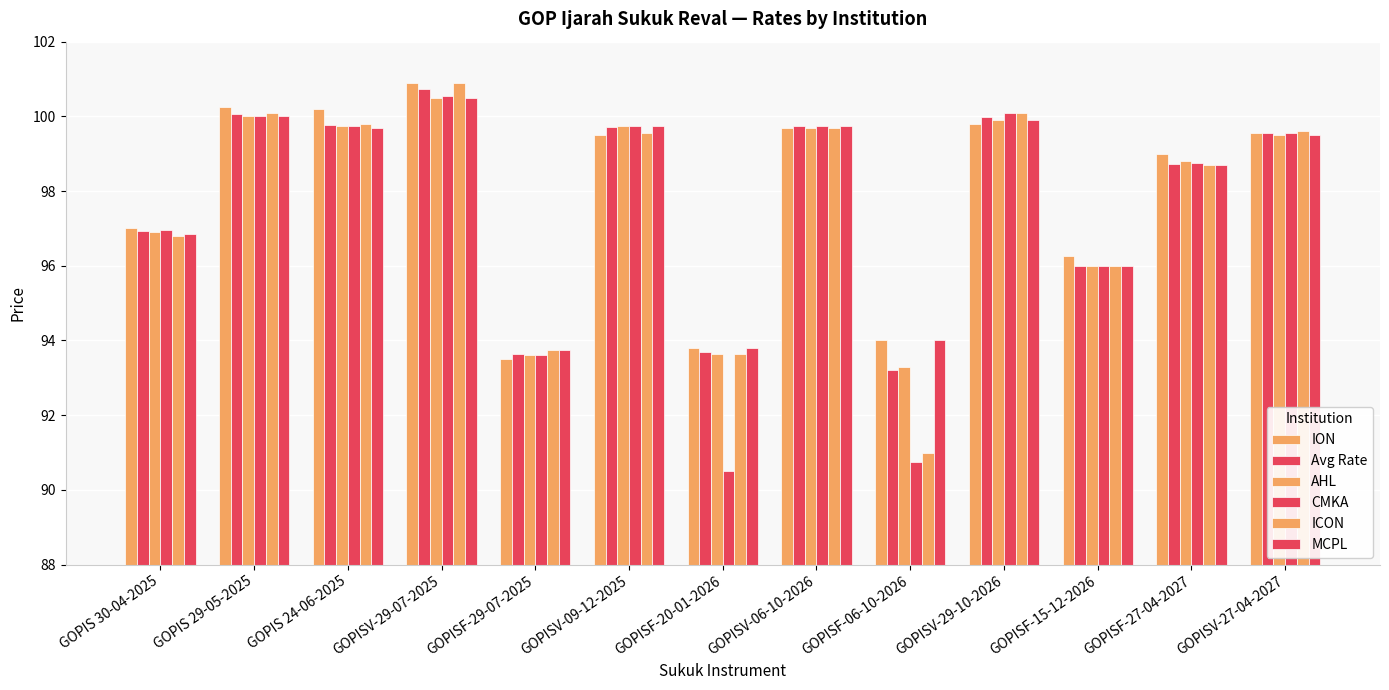

Reading right to left, what are all the values shown in this chart?

ION: GOPISV-27-04-2027=99.5	GOPISF-27-04-2027=99.0	GOPISF-15-12-2026=96.2	GOPISV-29-10-2026=99.8	GOPISF-06-10-2026=94.0	GOPISV-06-10-2026=99.7	GOPISF-20-01-2026=93.8	GOPISV-09-12-2025=99.5	GOPISF-29-07-2025=93.5	GOPISV-29-07-2025=100.9	GOPIS 24-06-2025=100.2	GOPIS 29-05-2025=100.2	GOPIS 30-04-2025=97.0
Avg Rate: GOPISV-27-04-2027=99.5	GOPISF-27-04-2027=98.7	GOPISF-15-12-2026=96.0	GOPISV-29-10-2026=100.0	GOPISF-06-10-2026=93.2	GOPISV-06-10-2026=99.7	GOPISF-20-01-2026=93.7	GOPISV-09-12-2025=99.7	GOPISF-29-07-2025=93.6	GOPISV-29-07-2025=100.7	GOPIS 24-06-2025=99.8	GOPIS 29-05-2025=100.1	GOPIS 30-04-2025=96.9
AHL: GOPISV-27-04-2027=99.5	GOPISF-27-04-2027=98.8	GOPISF-15-12-2026=96.0	GOPISV-29-10-2026=99.9	GOPISF-06-10-2026=93.3	GOPISV-06-10-2026=99.7	GOPISF-20-01-2026=93.7	GOPISV-09-12-2025=99.8	GOPISF-29-07-2025=93.6	GOPISV-29-07-2025=100.5	GOPIS 24-06-2025=99.8	GOPIS 29-05-2025=100.0	GOPIS 30-04-2025=96.9
CMKA: GOPISV-27-04-2027=99.5	GOPISF-27-04-2027=98.8	GOPISF-15-12-2026=96.0	GOPISV-29-10-2026=100.1	GOPISF-06-10-2026=90.8	GOPISV-06-10-2026=99.8	GOPISF-20-01-2026=90.5	GOPISV-09-12-2025=99.8	GOPISF-29-07-2025=93.6	GOPISV-29-07-2025=100.5	GOPIS 24-06-2025=99.8	GOPIS 29-05-2025=100.0	GOPIS 30-04-2025=97.0
ICON: GOPISV-27-04-2027=99.6	GOPISF-27-04-2027=98.7	GOPISF-15-12-2026=96.0	GOPISV-29-10-2026=100.1	GOPISF-06-10-2026=91.0	GOPISV-06-10-2026=99.7	GOPISF-20-01-2026=93.7	GOPISV-09-12-2025=99.5	GOPISF-29-07-2025=93.8	GOPISV-29-07-2025=100.9	GOPIS 24-06-2025=99.8	GOPIS 29-05-2025=100.1	GOPIS 30-04-2025=96.8
MCPL: GOPISV-27-04-2027=99.5	GOPISF-27-04-2027=98.7	GOPISF-15-12-2026=96.0	GOPISV-29-10-2026=99.9	GOPISF-06-10-2026=94.0	GOPISV-06-10-2026=99.8	GOPISF-20-01-2026=93.8	GOPISV-09-12-2025=99.8	GOPISF-29-07-2025=93.8	GOPISV-29-07-2025=100.5	GOPIS 24-06-2025=99.7	GOPIS 29-05-2025=100.0	GOPIS 30-04-2025=96.8